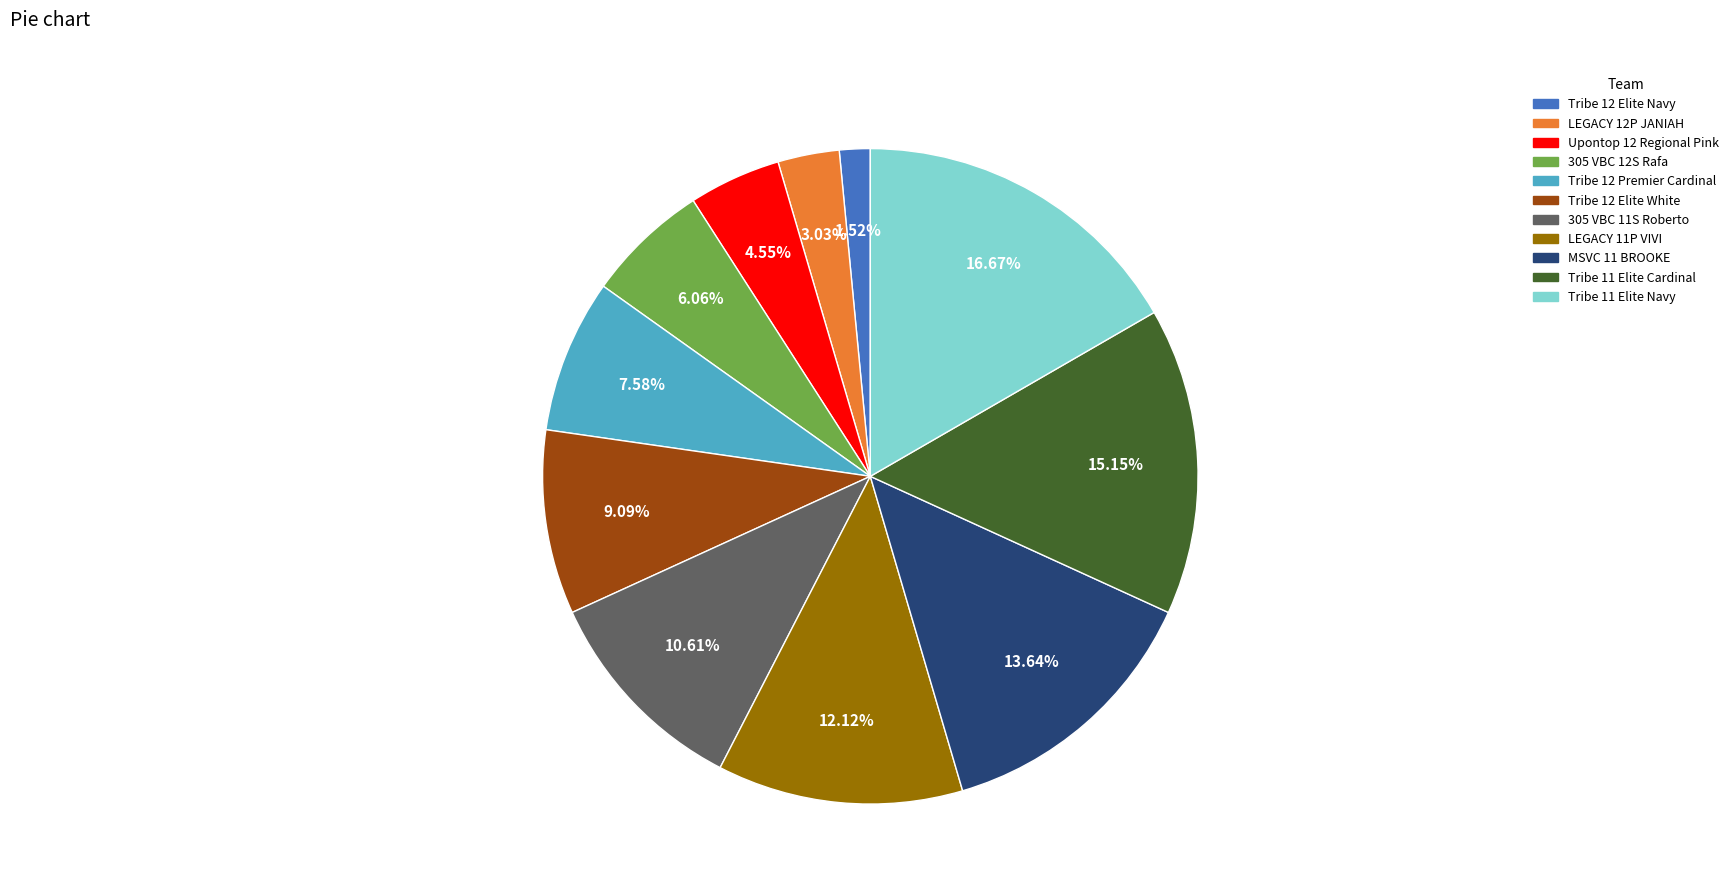

What percentage is the 305 VBC 11S Roberto slice, to the nearest percent?

11%